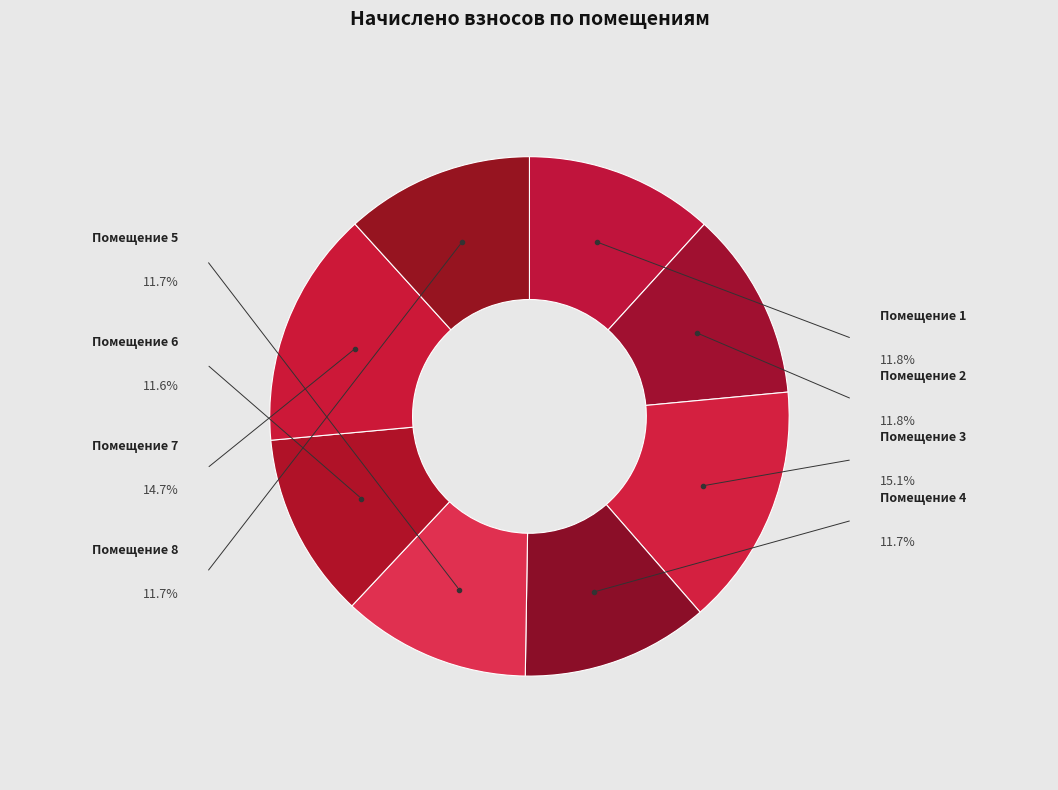

To the nearest percent, what is the average slice percentage?

13%